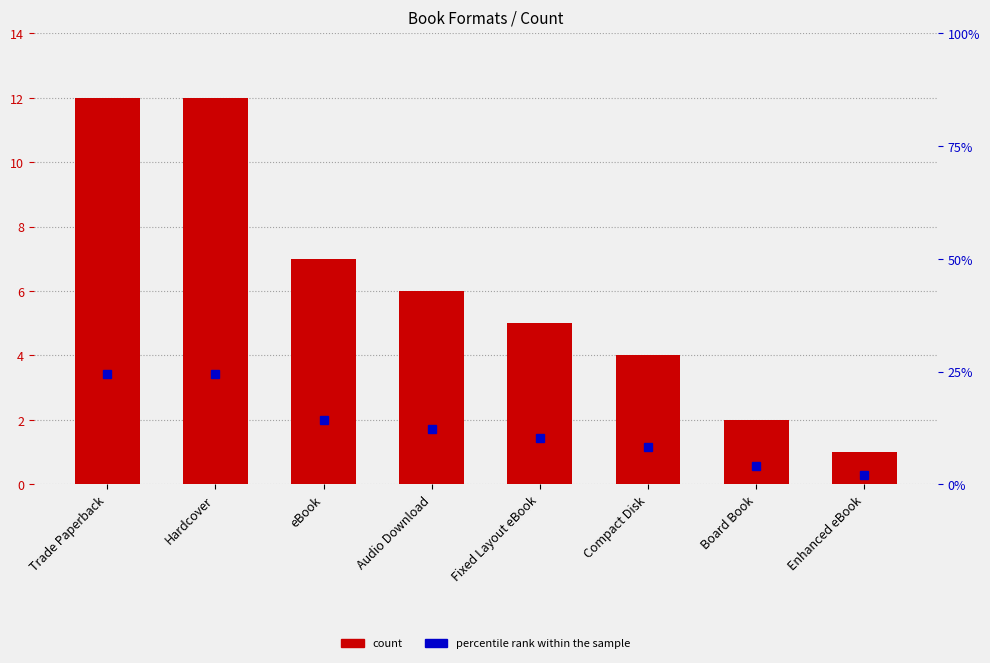

Rank the series at Compact Disk from lowest to highest value.

count, percentile rank within the sample